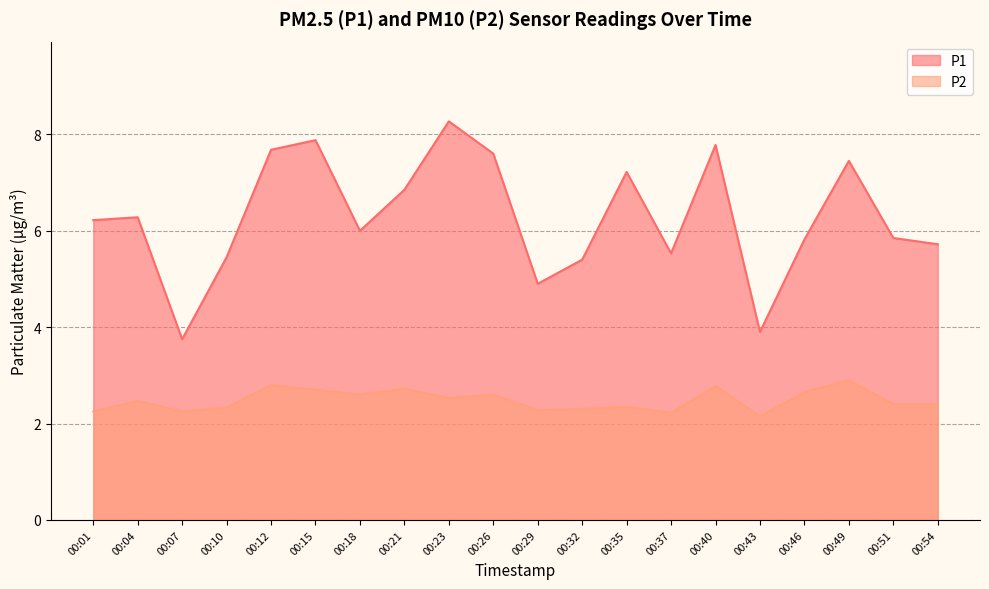

How many interior local valleys does the P1 series have?

5